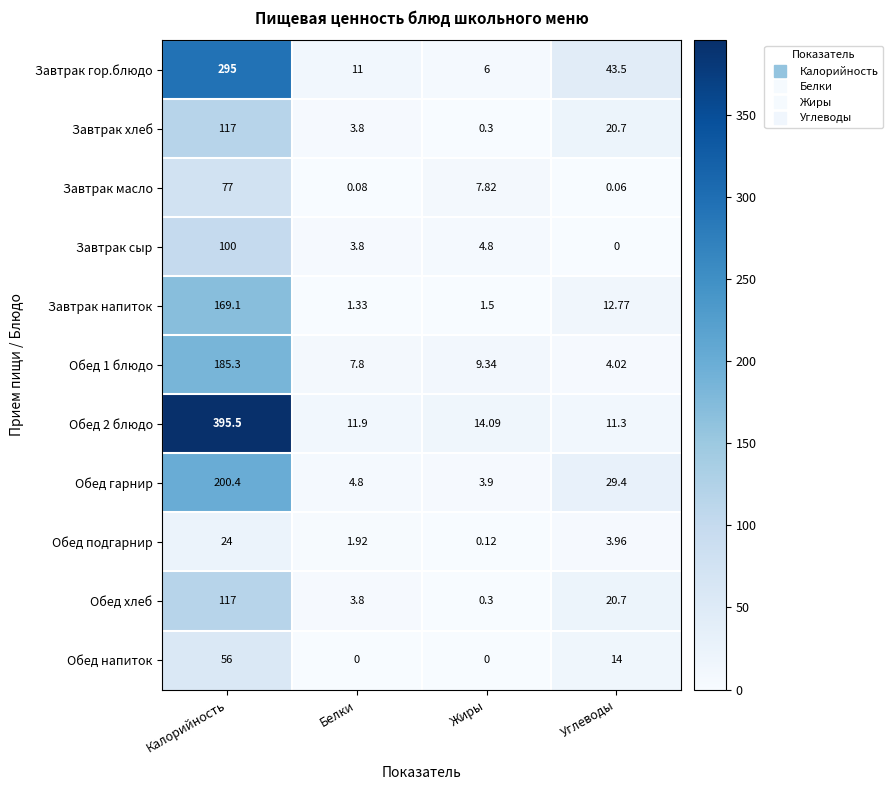

At which category is the sum across all series the highest?

Калорийность